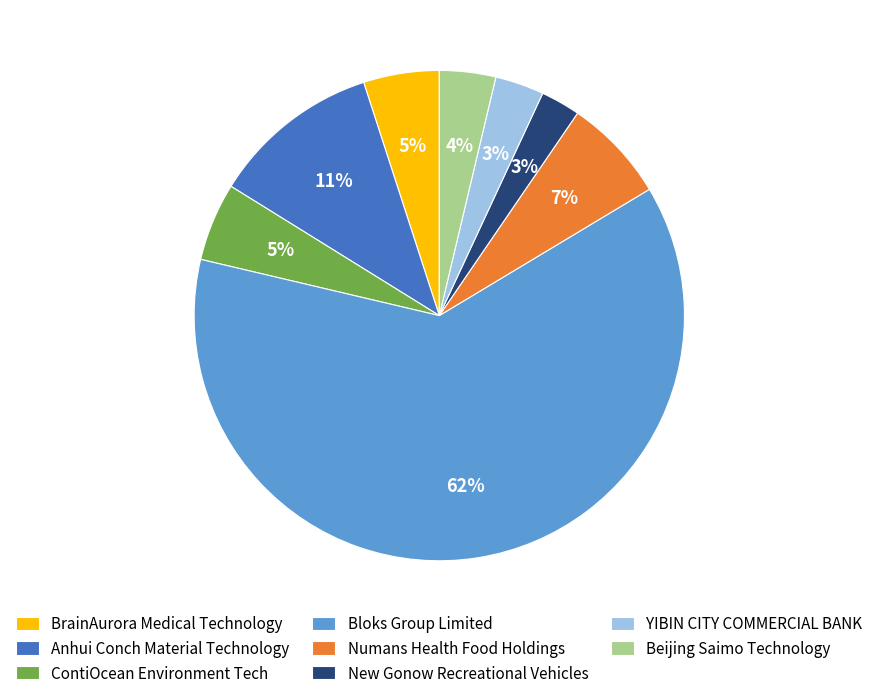

Which has a higher value, YIBIN CITY COMMERCIAL BANK or Numans Health Food Holdings?

Numans Health Food Holdings